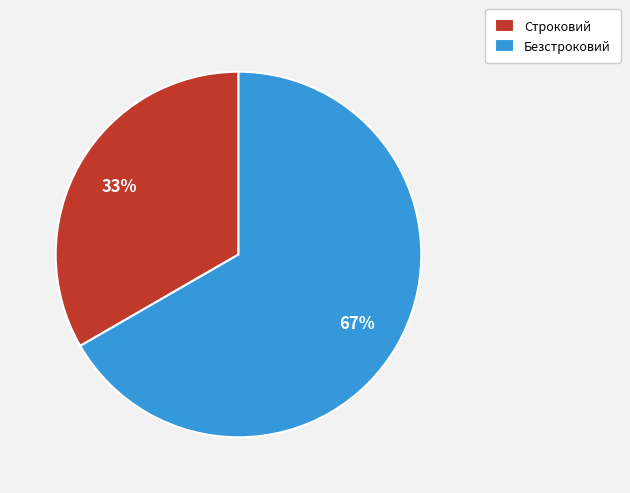

What is the ratio of the value at Строковий to the value at Безстроковий?

0.5